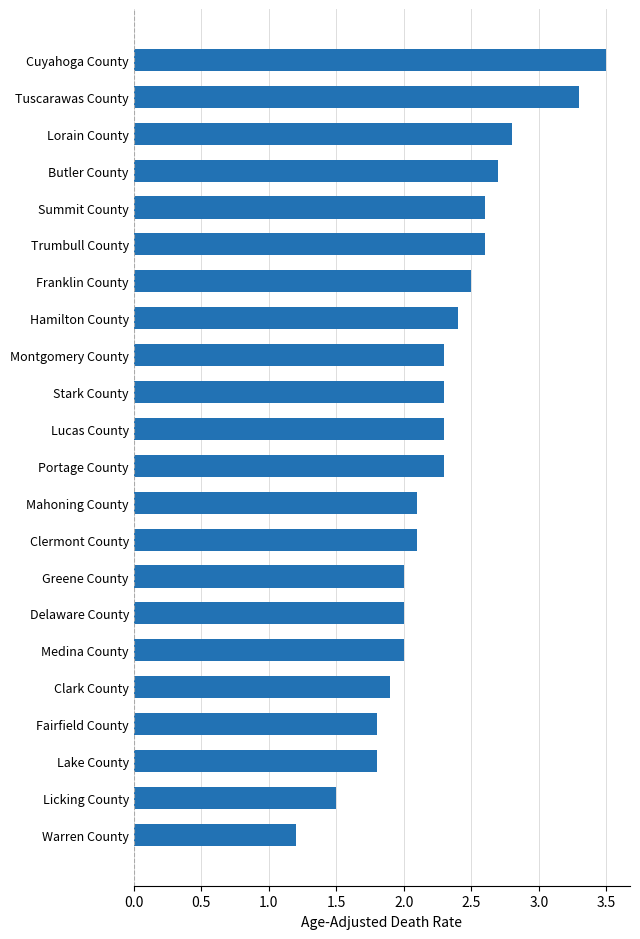

What is the change in value from Lake County to Tuscarawas County?

+1.5